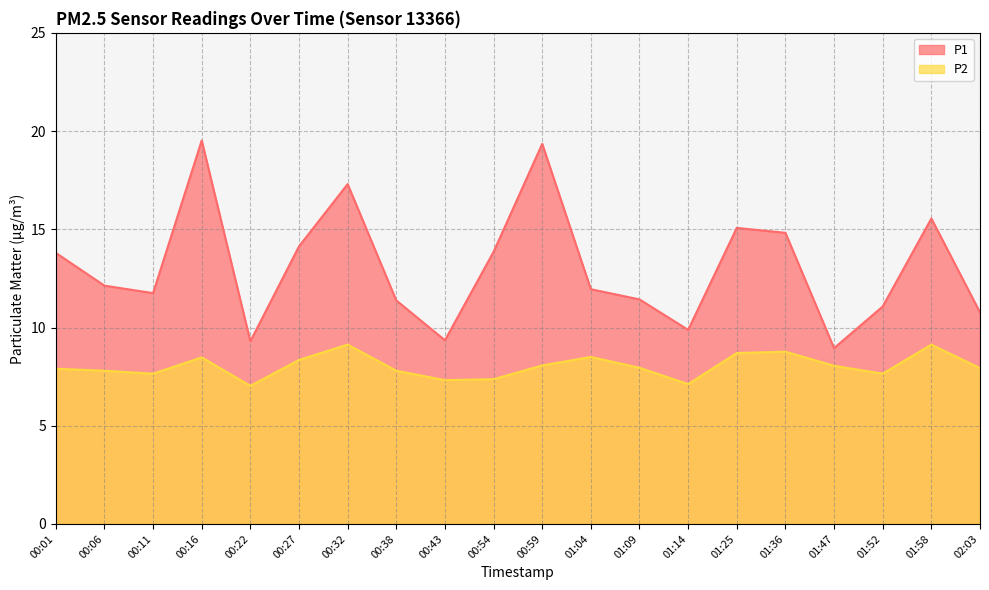

How many series are shown in this chart?

2